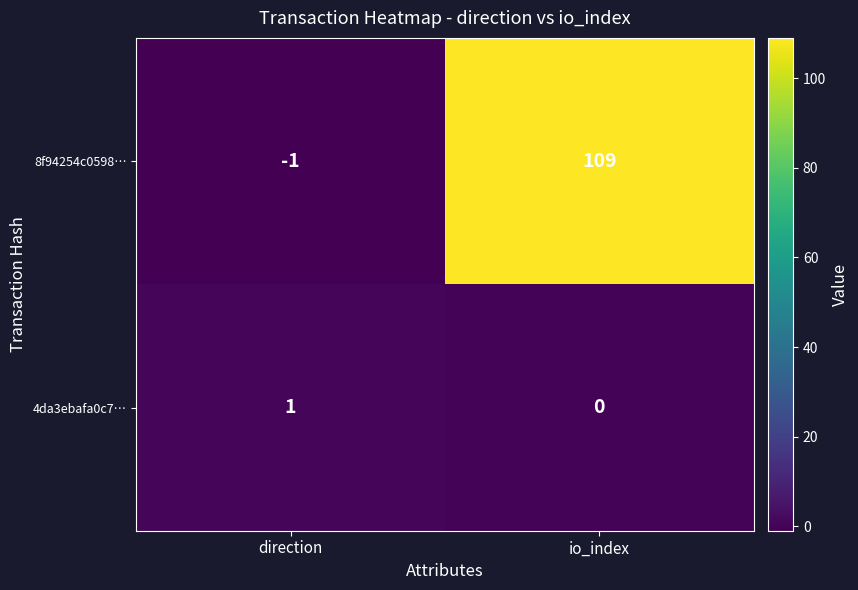

What is the difference between the 8f94254c0598… values at direction and io_index?

110